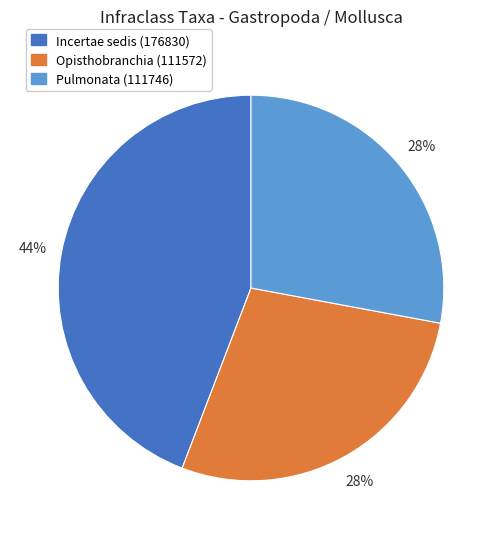

Does any single category account for the majority?

No